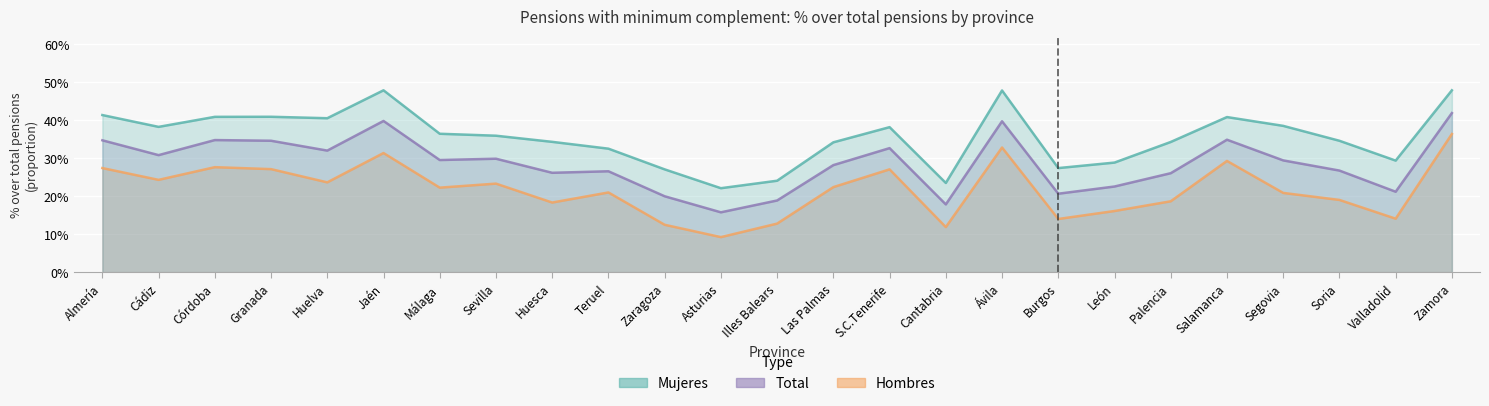

Reading right to left, list all the values displayed in this chart.

Mujeres: 0.5	0.3	0.3	0.4	0.4	0.3	0.3	0.3	0.5	0.2	0.4	0.3	0.2	0.2	0.3	0.3	0.3	0.4	0.4	0.5	0.4	0.4	0.4	0.4	0.4
Total: 0.4	0.2	0.3	0.3	0.3	0.3	0.2	0.2	0.4	0.2	0.3	0.3	0.2	0.2	0.2	0.3	0.3	0.3	0.3	0.4	0.3	0.3	0.3	0.3	0.3
Hombres: 0.4	0.1	0.2	0.2	0.3	0.2	0.2	0.1	0.3	0.1	0.3	0.2	0.1	0.1	0.1	0.2	0.2	0.2	0.2	0.3	0.2	0.3	0.3	0.2	0.3